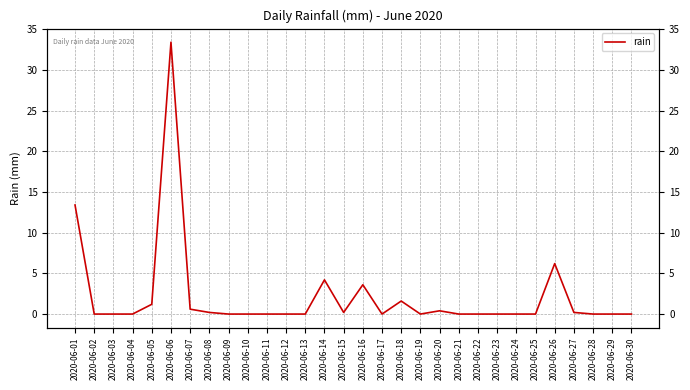

Reading right to left, what are all the values shown in this chart?

0.0	0.0	0.0	0.2	6.2	0.0	0.0	0.0	0.0	0.0	0.4	0.0	1.6	0.0	3.6	0.2	4.2	0.0	0.0	0.0	0.0	0.0	0.2	0.6	33.4	1.2	0.0	0.0	0.0	13.4